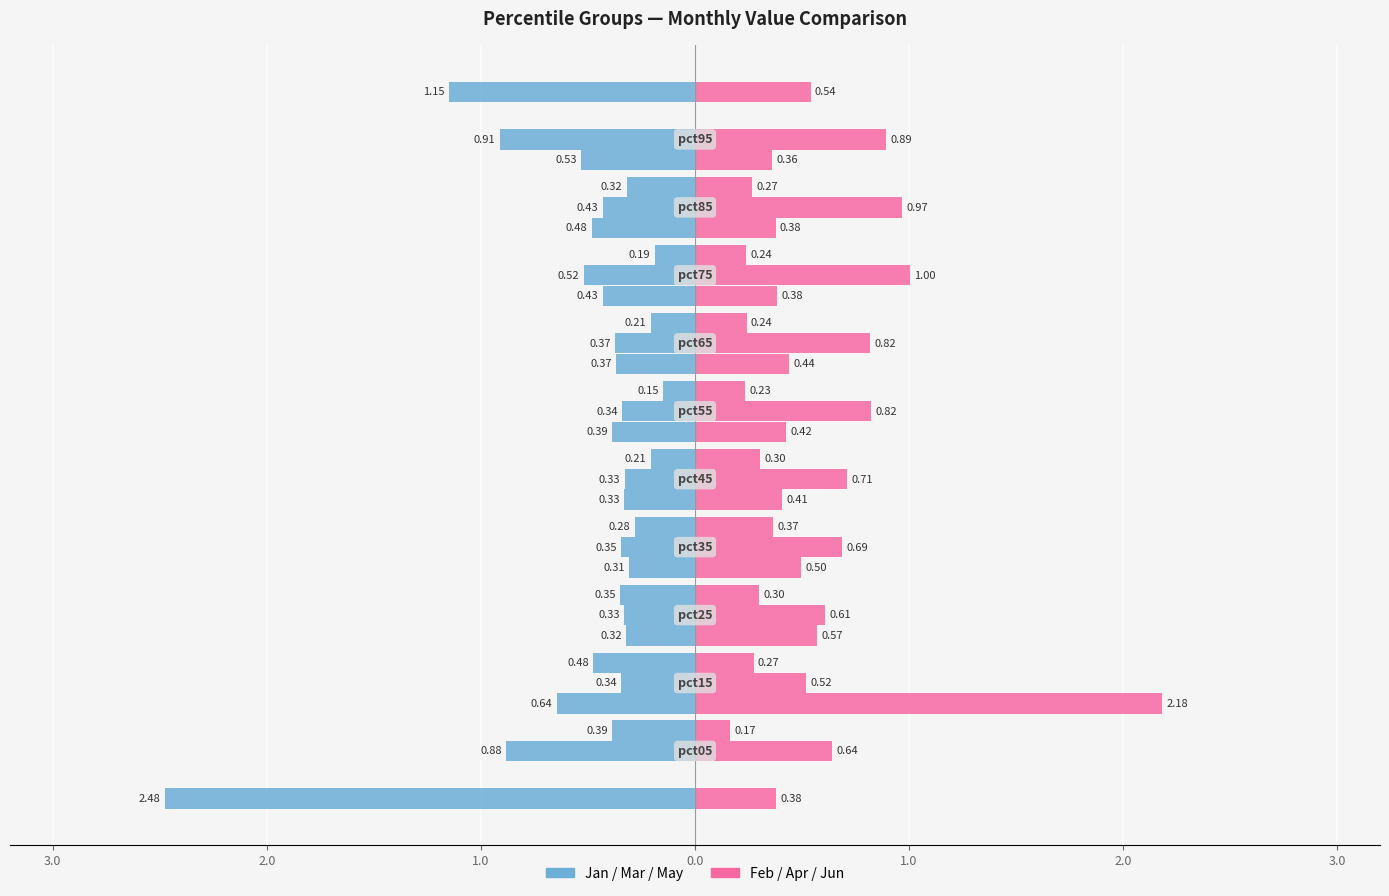

The value of Feb at 1.0 is 0.3. True or false?

True